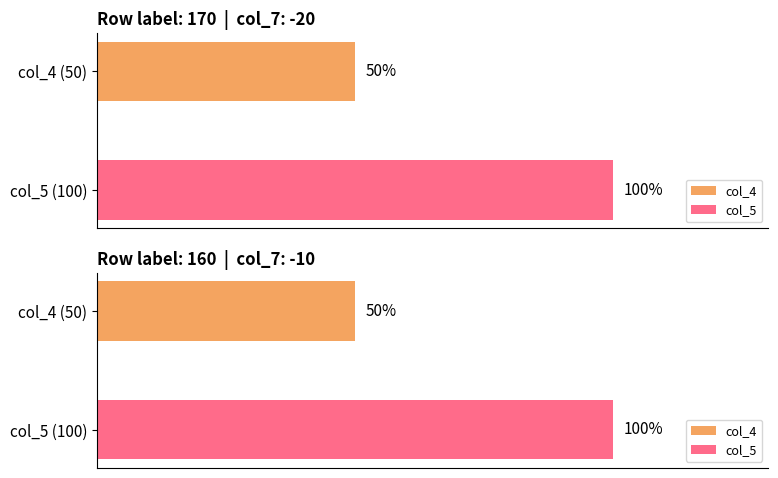

Reading left to right, what are all the values shown in this chart?

col_4: 50	50
col_5: 100	100
col_7: -20	-10